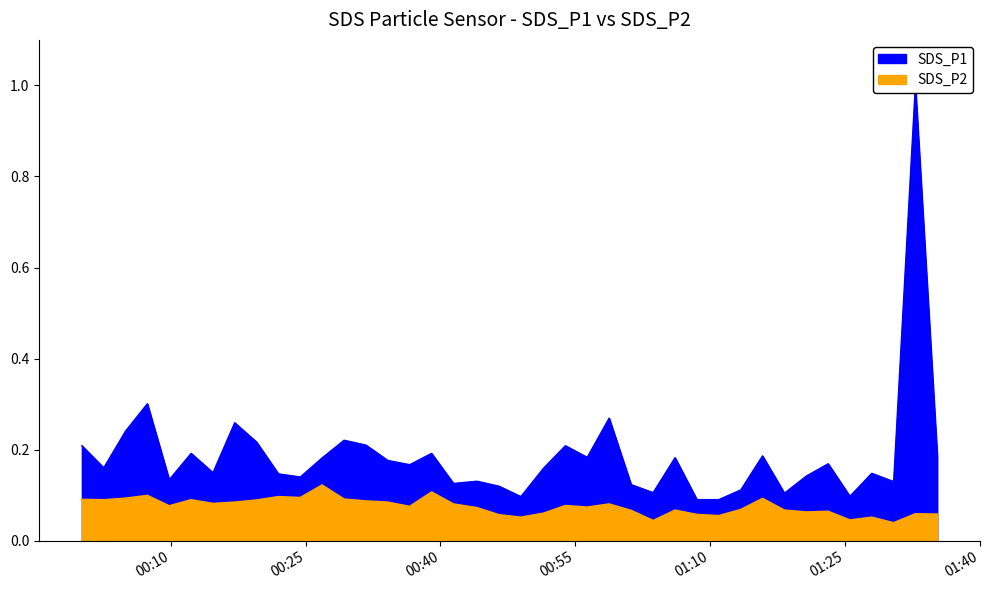

In SDS_P1, how many points are higher than both neighbors (excluding endpoints)?

13